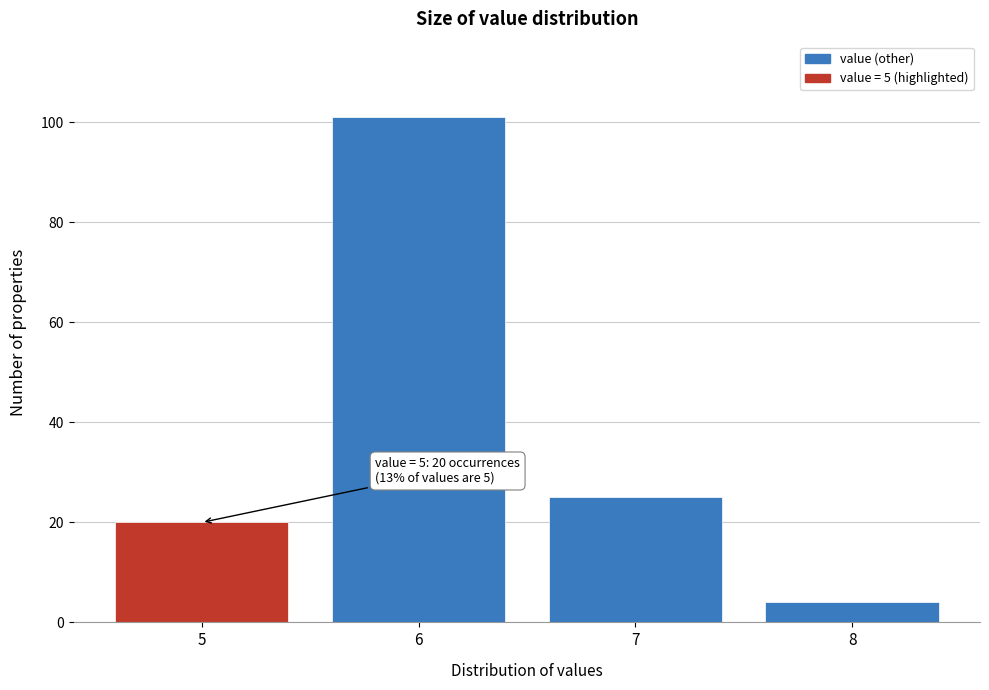

Which range on the x-axis has the tallest bar?

5.5 to 6.5